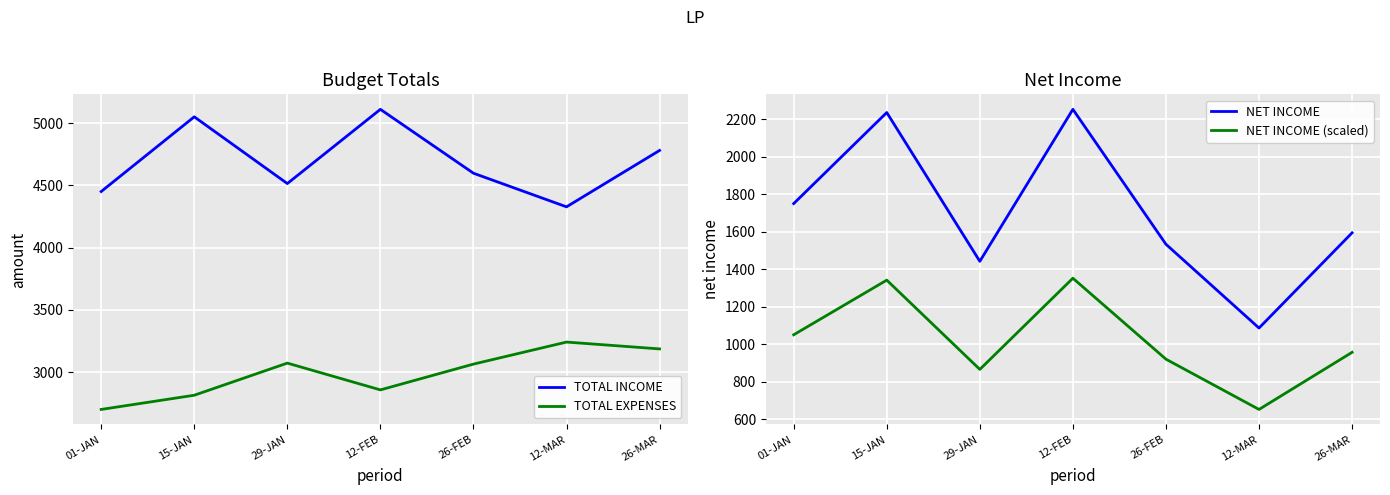

How many interior local valleys does the TOTAL INCOME series have?

2